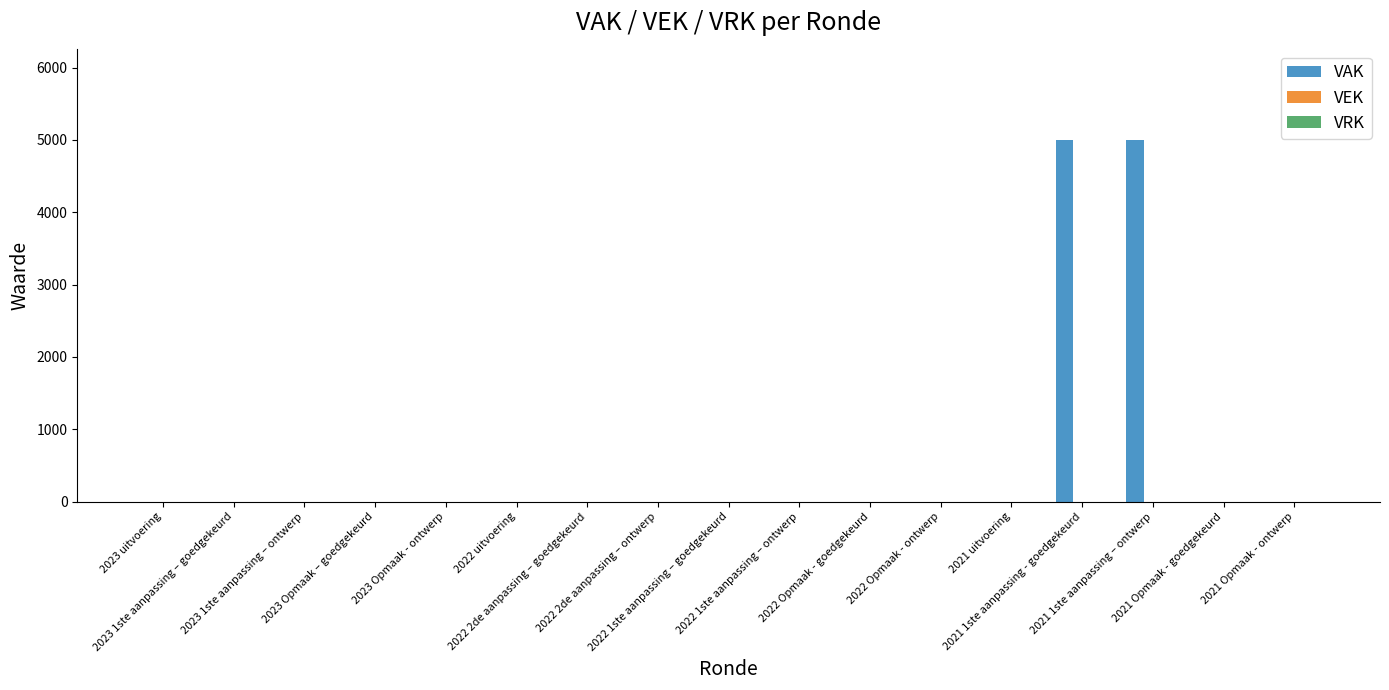

What is the greatest value displayed?

5000